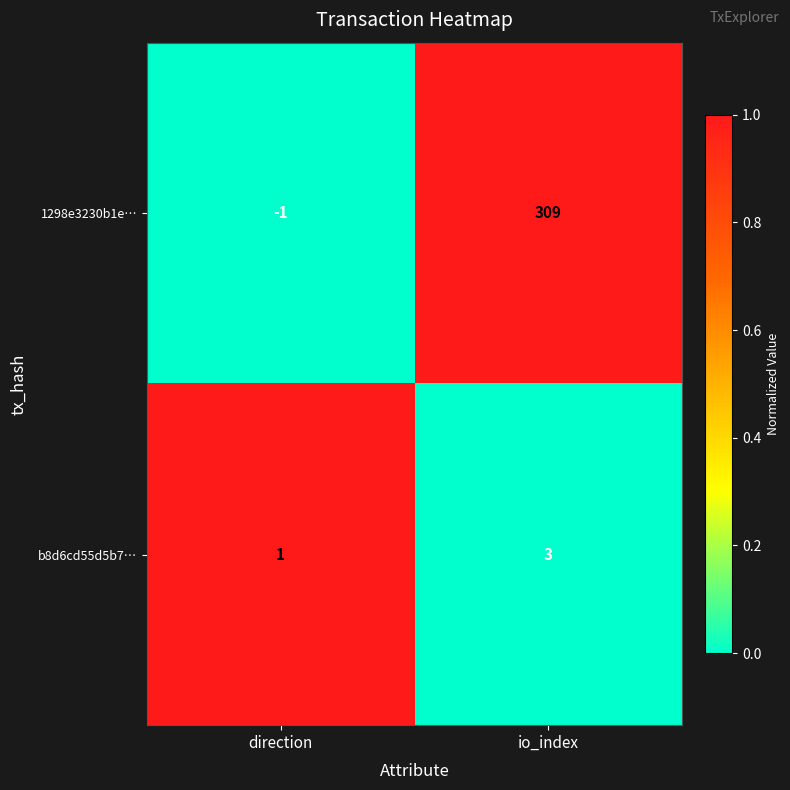

Which series has the largest range (max minus min)?

1298e3230b1e…